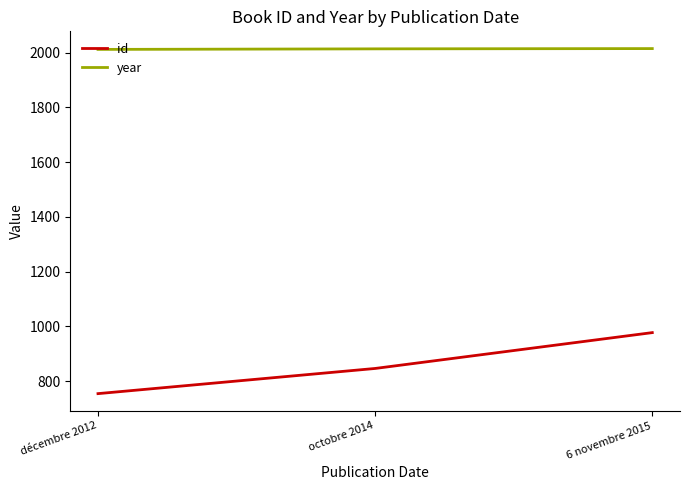

How many series are shown in this chart?

2